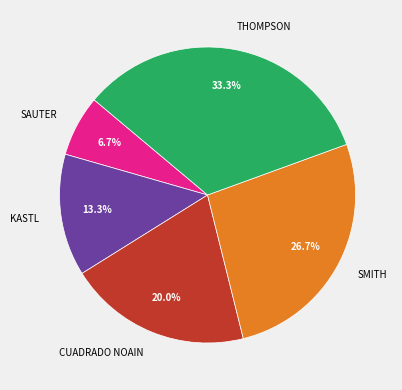

Is there any slice that represents more than half of the pie?

No